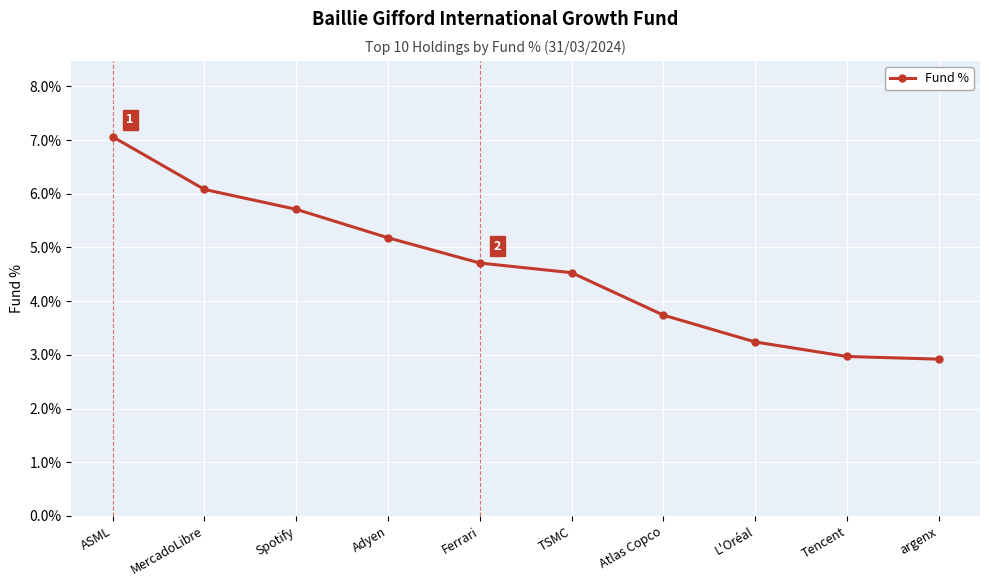

Which has a higher value, Ferrari or argenx?

Ferrari